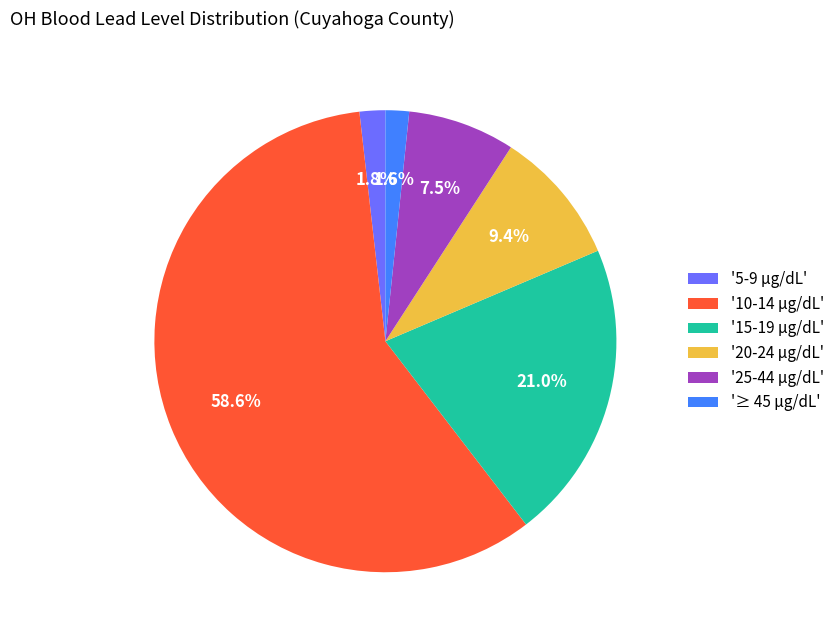

Which has a higher value, '10-14 µg/dL' or '5-9 µg/dL'?

'10-14 µg/dL'